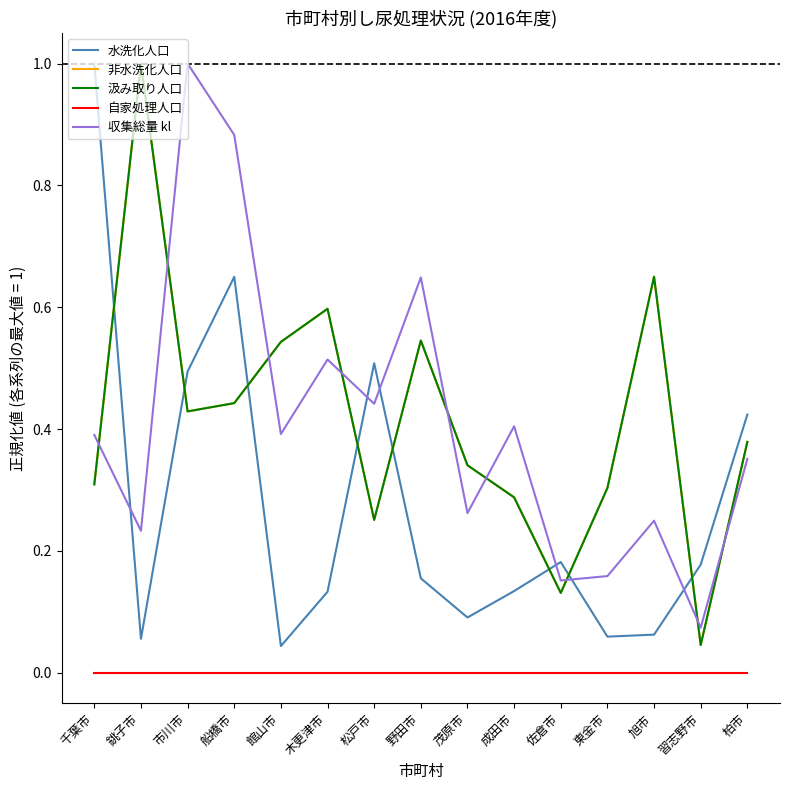

Does the chart have visible grid lines?

No